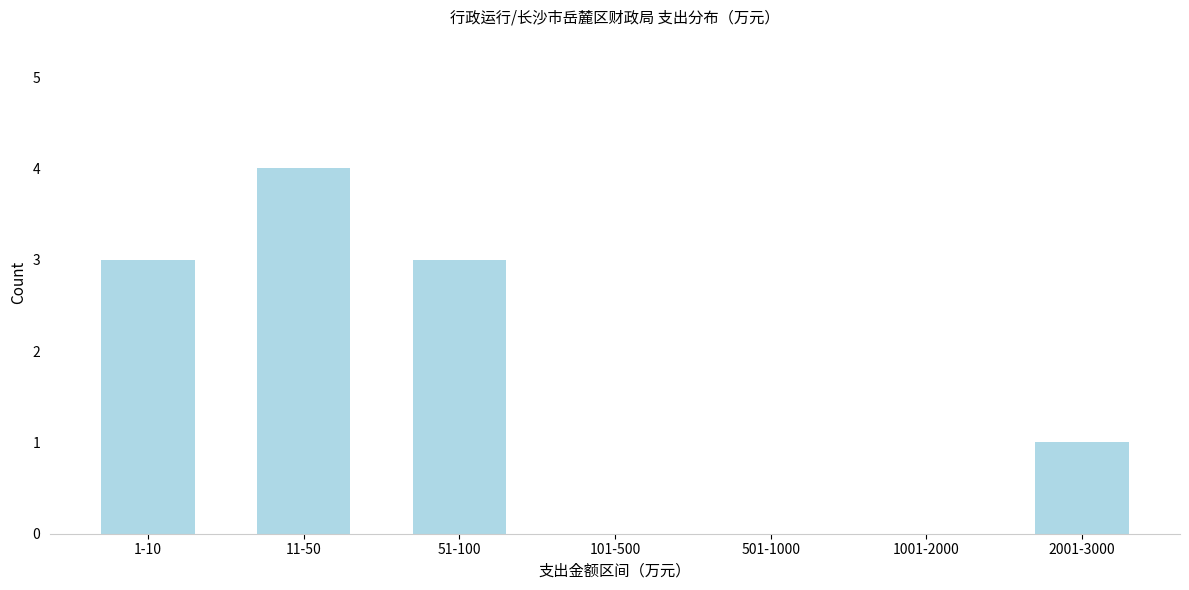

Reading left to right, list all the values displayed in this chart.

1-10=3	11-50=4	51-100=3	101-500=0	501-1000=0	1001-2000=0	2001-3000=1